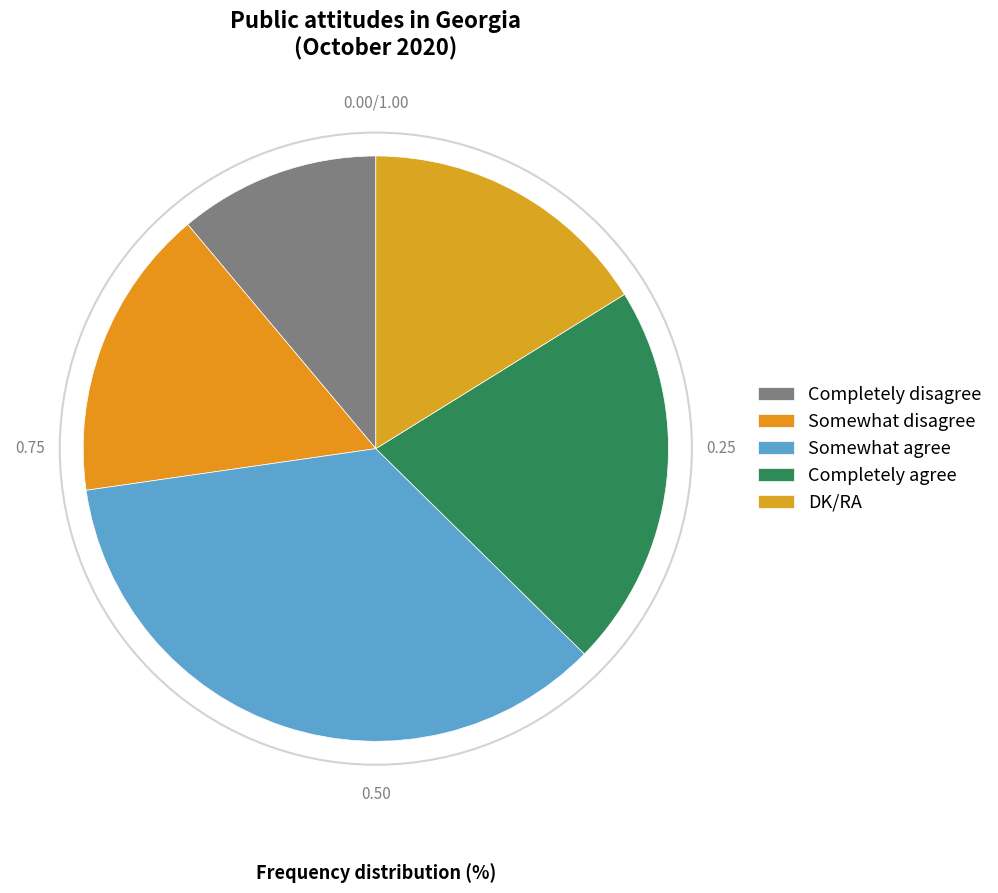

How many slices are in this pie chart?

5